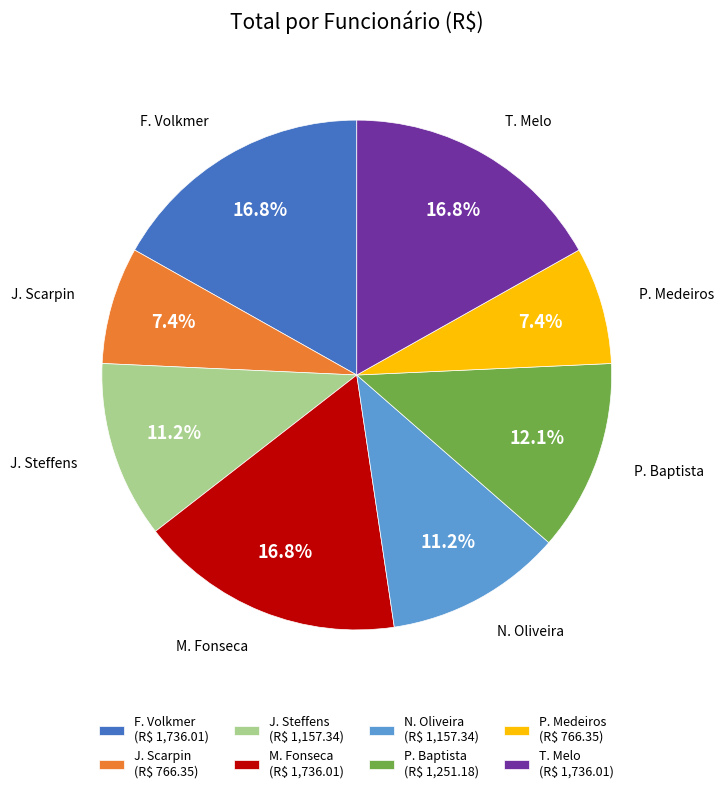

Is there any slice that represents more than half of the pie?

No